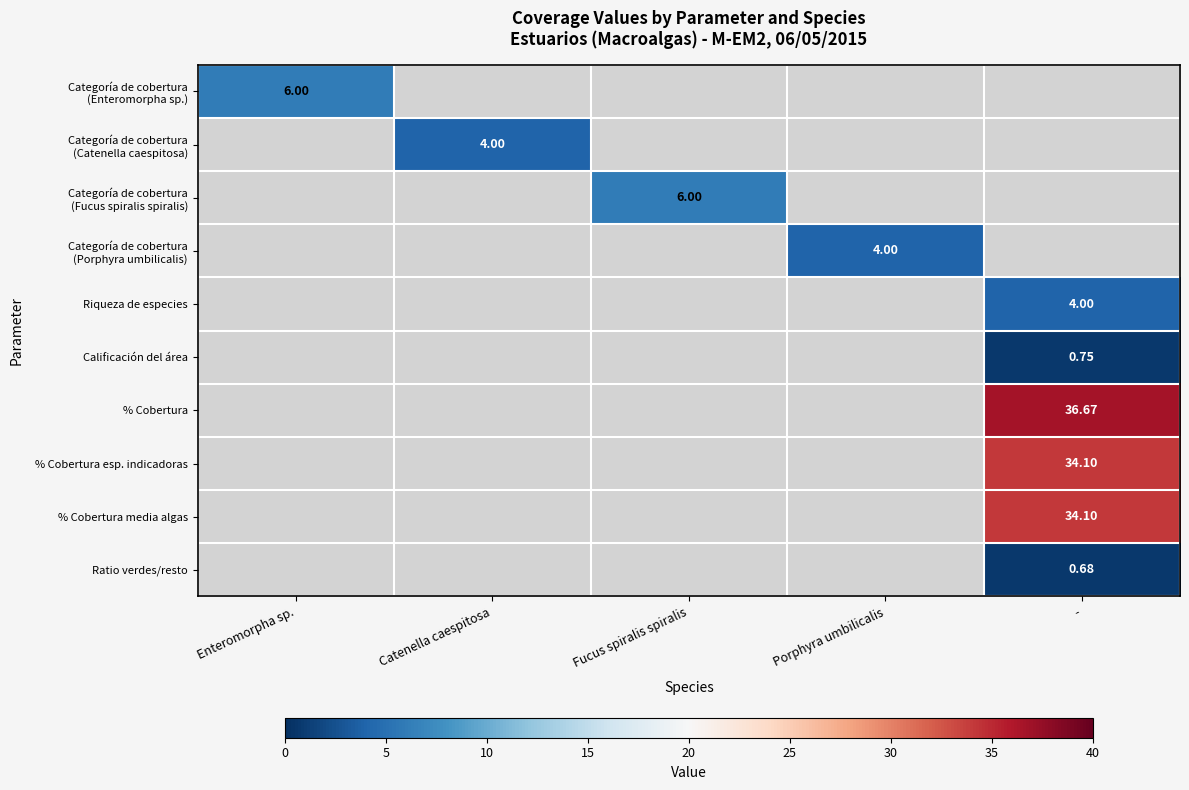

At which label is Categoría de cobertura (Enteromorpha sp.) closest to 6?

Enteromorpha sp.